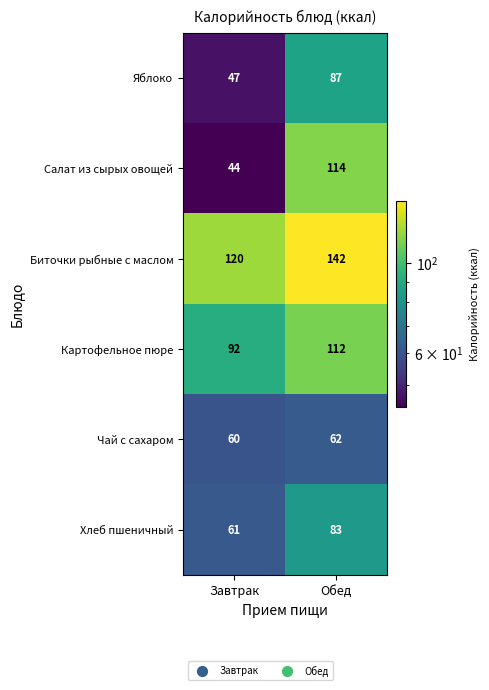

What is the minimum value shown in the chart?

44